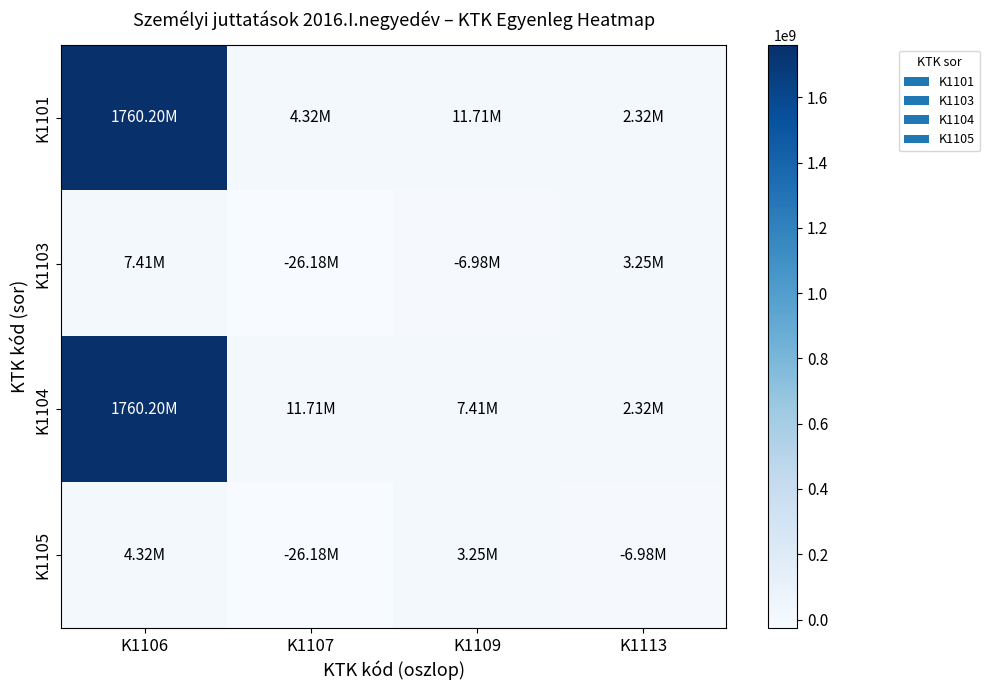

What is the total value across all series at K1106?

3532139079